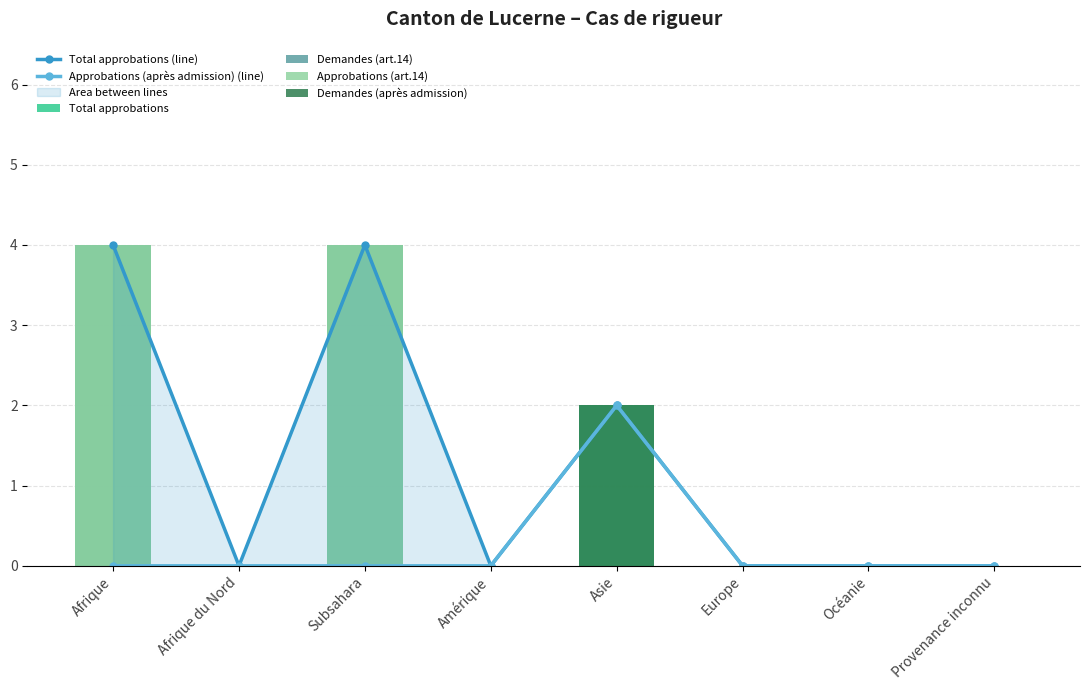

Which series has the widest spread of values?

Total approbations (line)